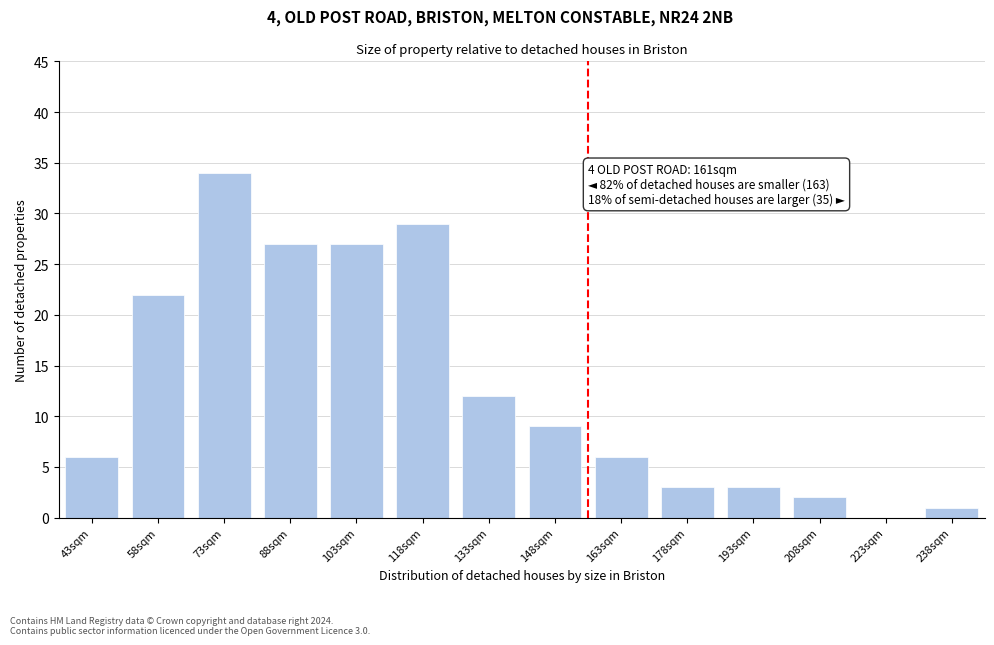

Reading left to right, what are all the values shown in this chart?

43sqm=6	58sqm=22	73sqm=34	88sqm=27	103sqm=27	118sqm=29	133sqm=12	148sqm=9	163sqm=6	178sqm=3	193sqm=3	208sqm=2	223sqm=0	238sqm=1